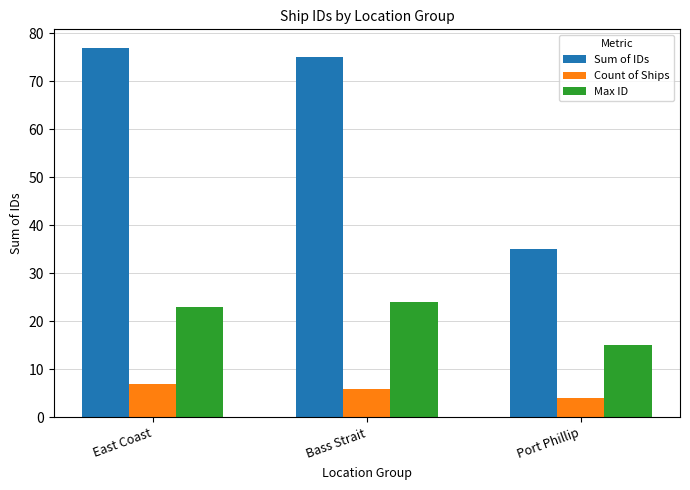

What is the difference between the maximum and minimum values in the Max ID series?

9